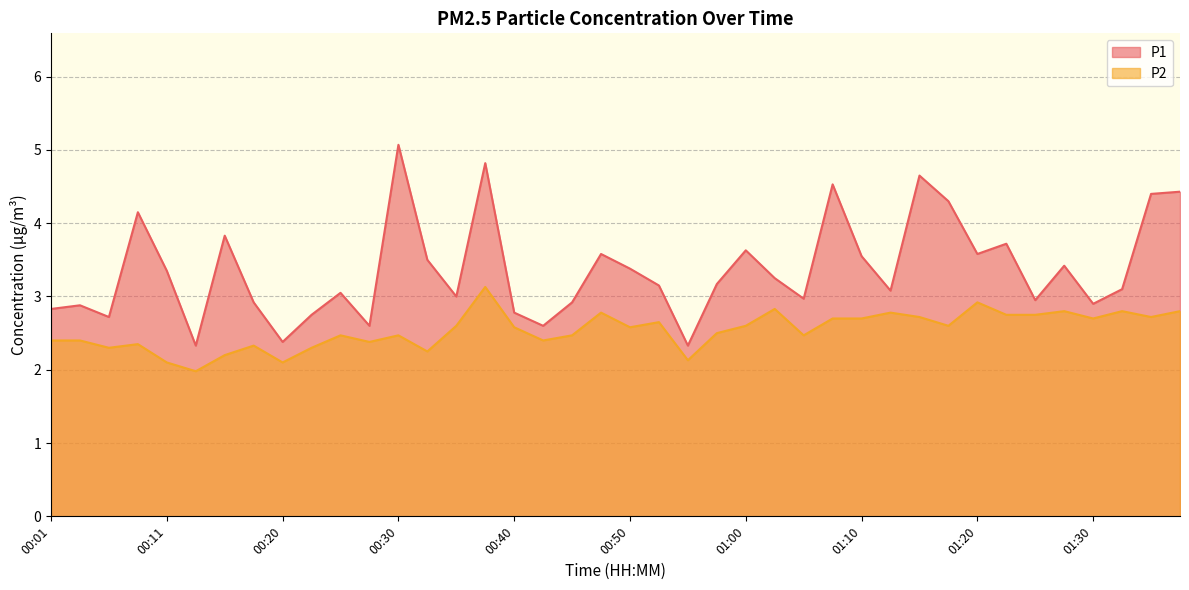

List the labels in order of P2 value, largest first.

00:38, 01:20, 01:02, 01:27, 01:32, 01:37, 00:48, 01:12, 01:22, 01:25, 01:15, 01:35, 01:07, 01:10, 01:30, 00:53, 00:35, 01:00, 01:17, 00:40, 00:50, 00:57, 00:25, 00:30, 00:45, 01:05, 00:01, 00:03, 00:43, 00:28, 00:08, 00:18, 00:06, 00:23, 00:33, 00:15, 00:55, 00:11, 00:20, 00:13